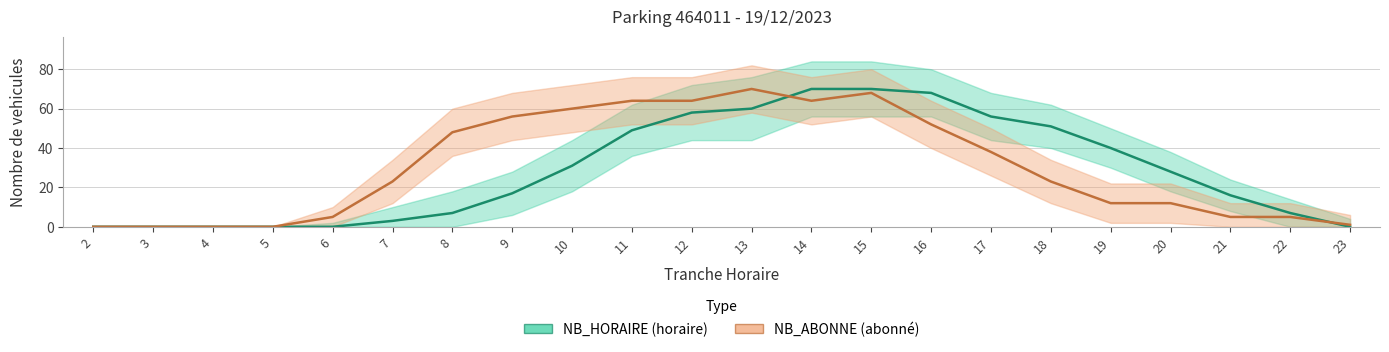

Count the number of categories in the chart.

22